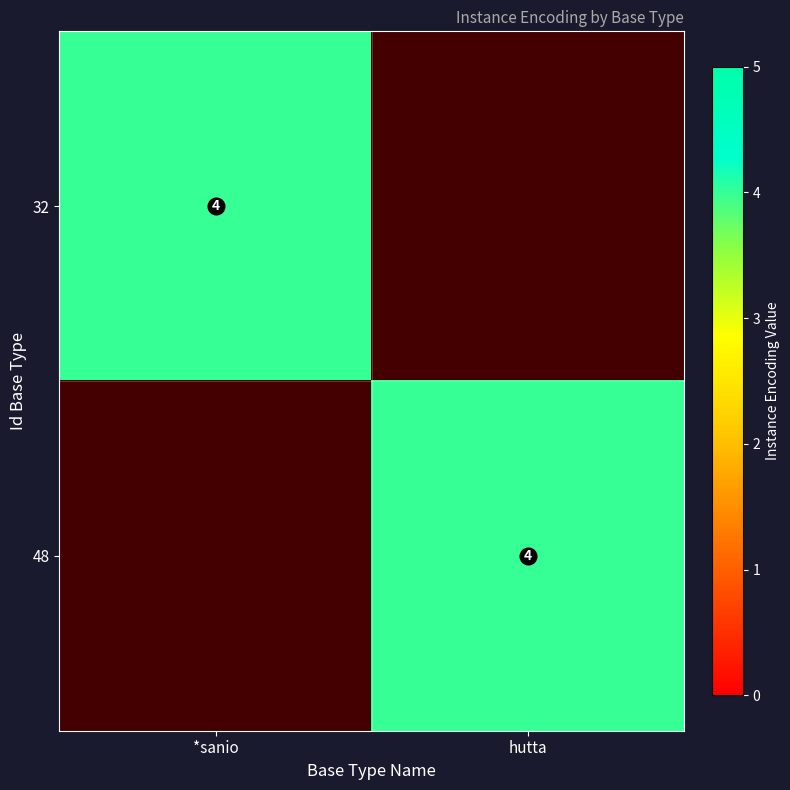

Is it true that 32 equals 4 at *sanio?

True